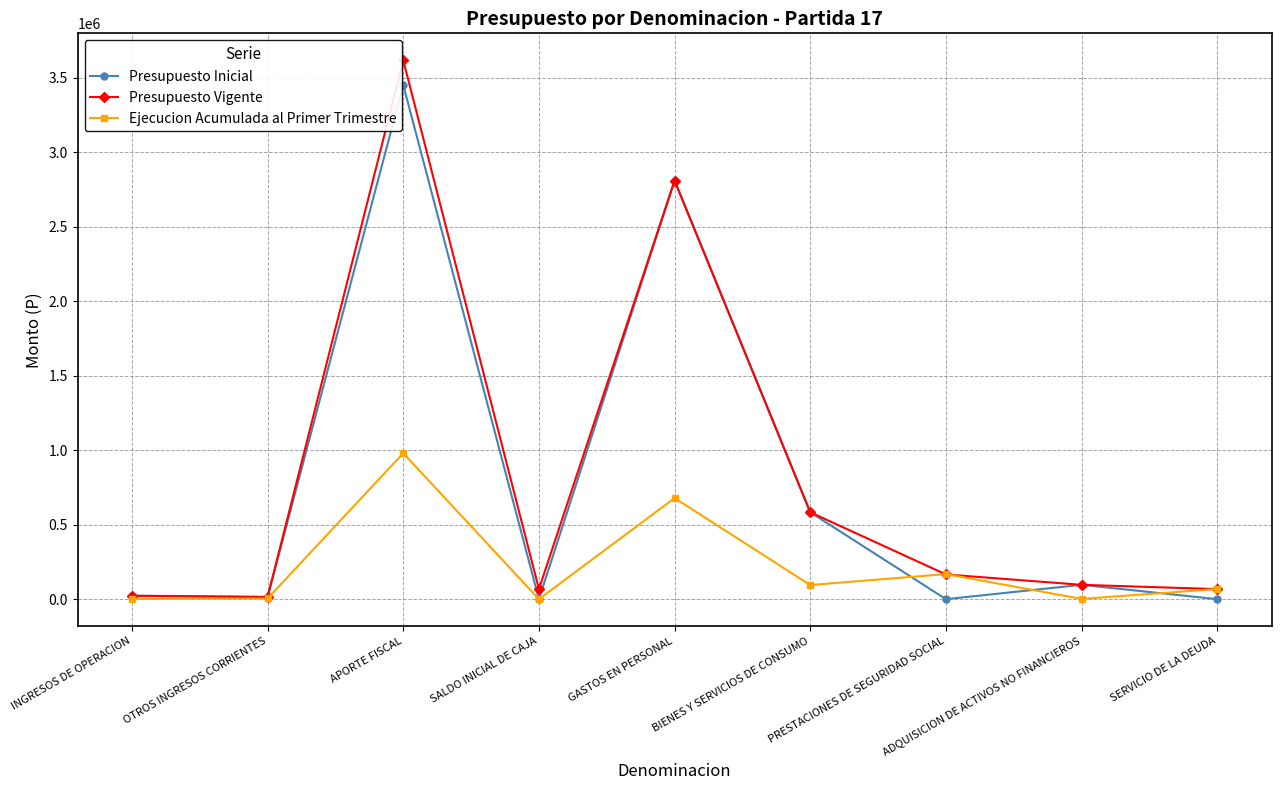

What is the label of the 1st point from the right?

SERVICIO DE LA DEUDA